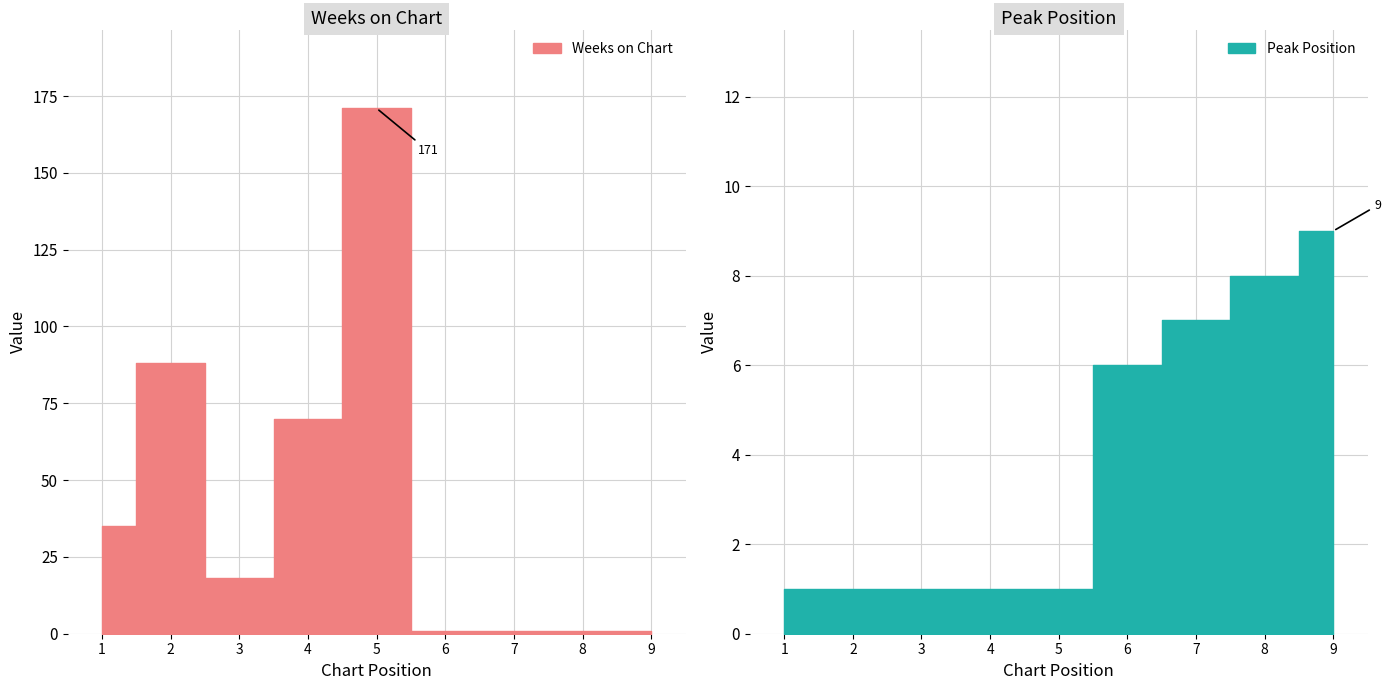

At which label does Weeks on Chart first exceed 18?

1